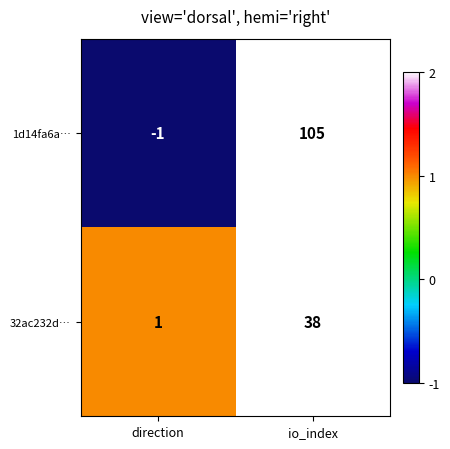

At which category is the sum across all series the highest?

io_index